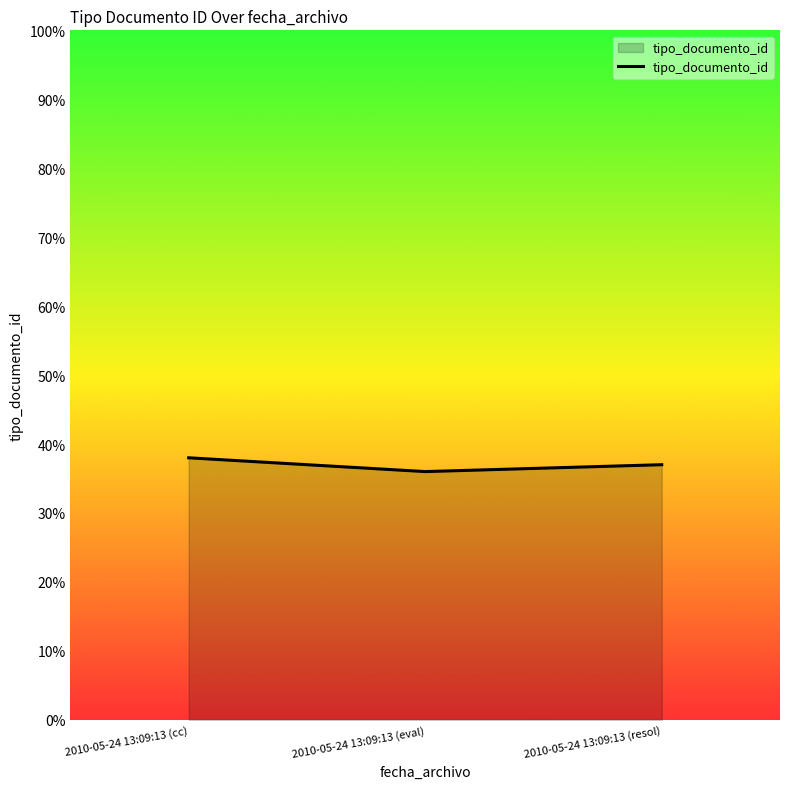

Reading right to left, what are all the values shown in this chart?

37	36	38